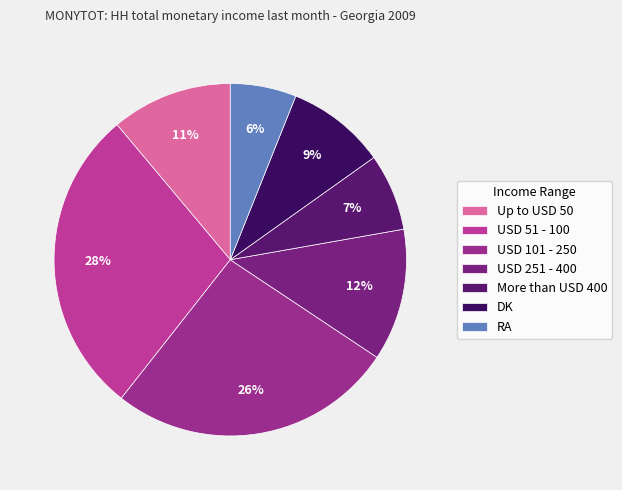

The Up to USD 50 slice represents 1% of the pie. True or false?

False